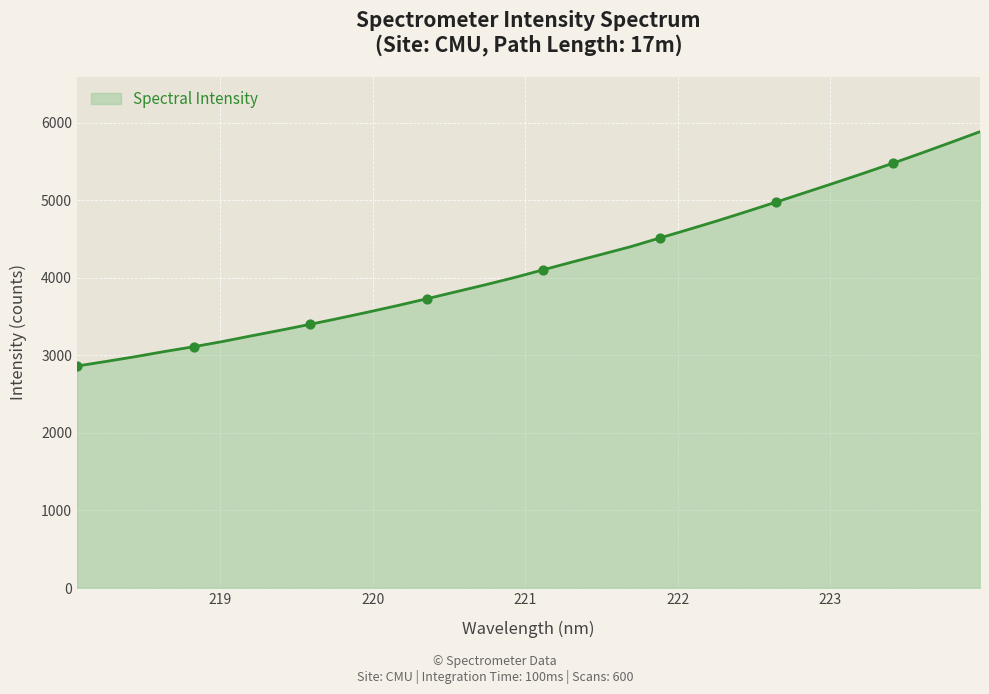

What is the maximum value shown in the chart?

5882.1